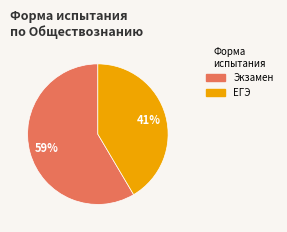

Does Экзамен account for over 50% of the chart?

Yes